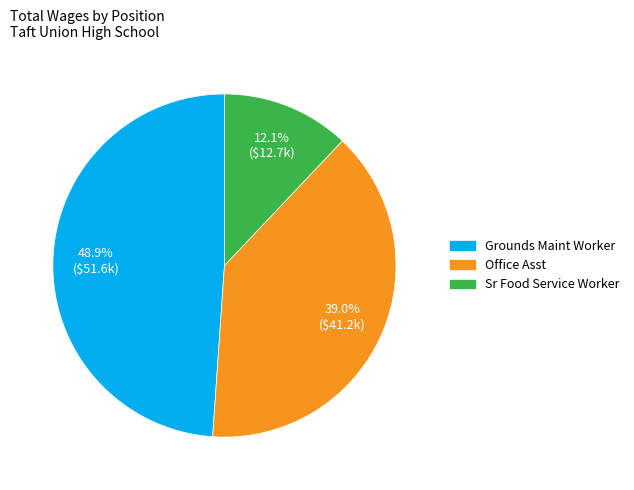

To the nearest percent, what percentage of the pie is Office Asst?

39%